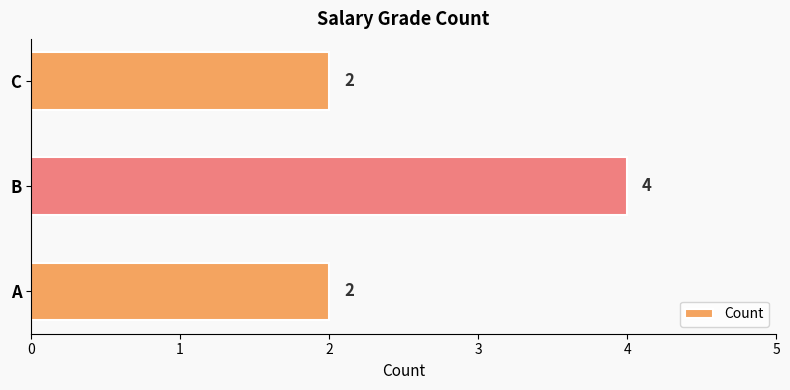

Which has a higher value, B or A?

B